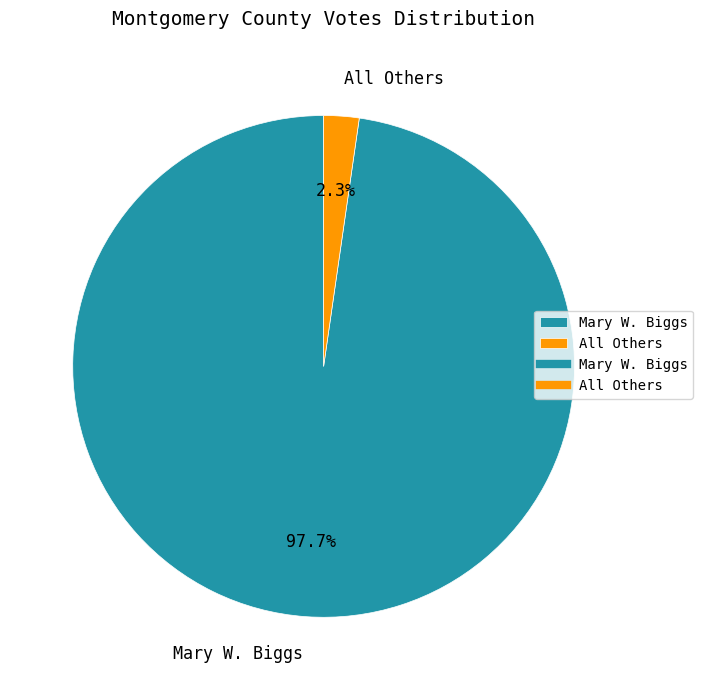

The Mary W. Biggs slice represents 98% of the pie. True or false?

True